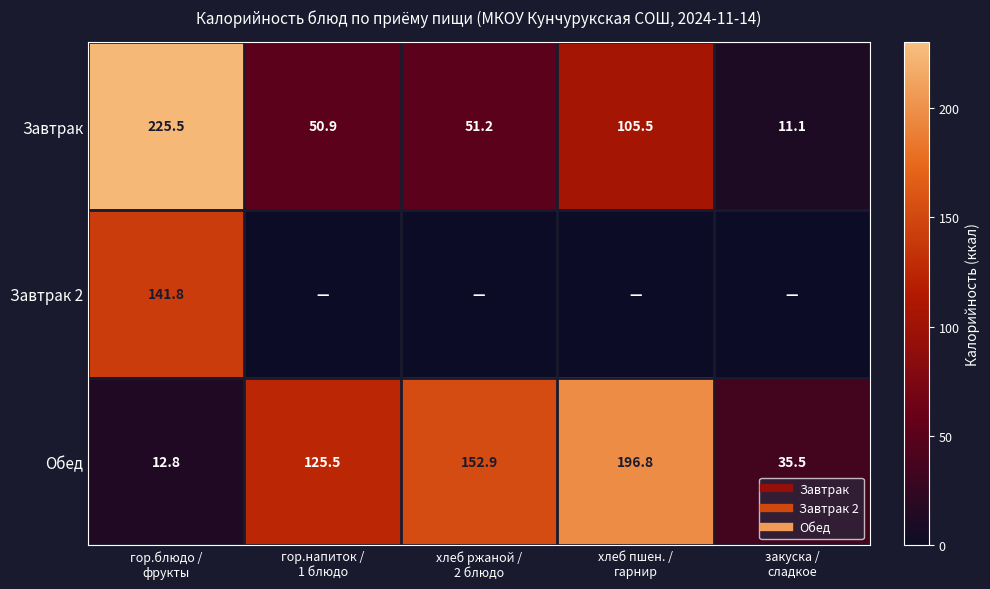

Rank the series by their maximum value, from highest to lowest.

Завтрак, Обед, Завтрак 2